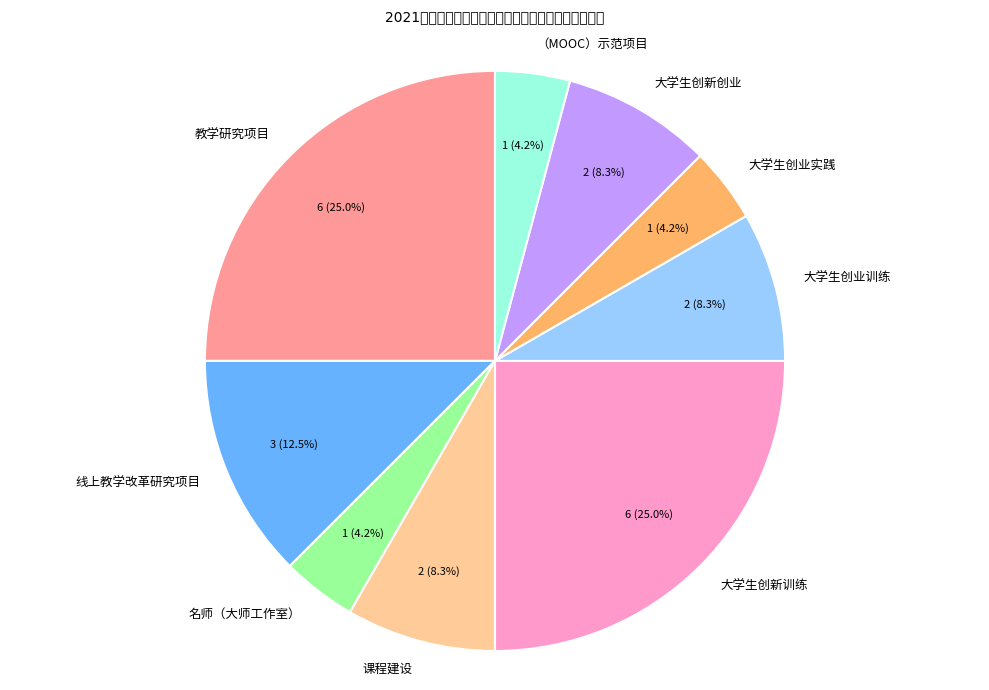

To the nearest percent, what is the difference between the 课程建设 and 大学生创业实践 slice percentages?

4%